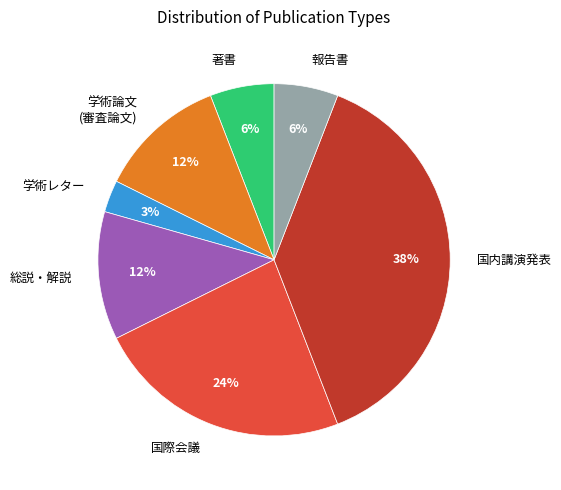

To the nearest percent, what is the difference between the largest and smallest slice percentages?

35%